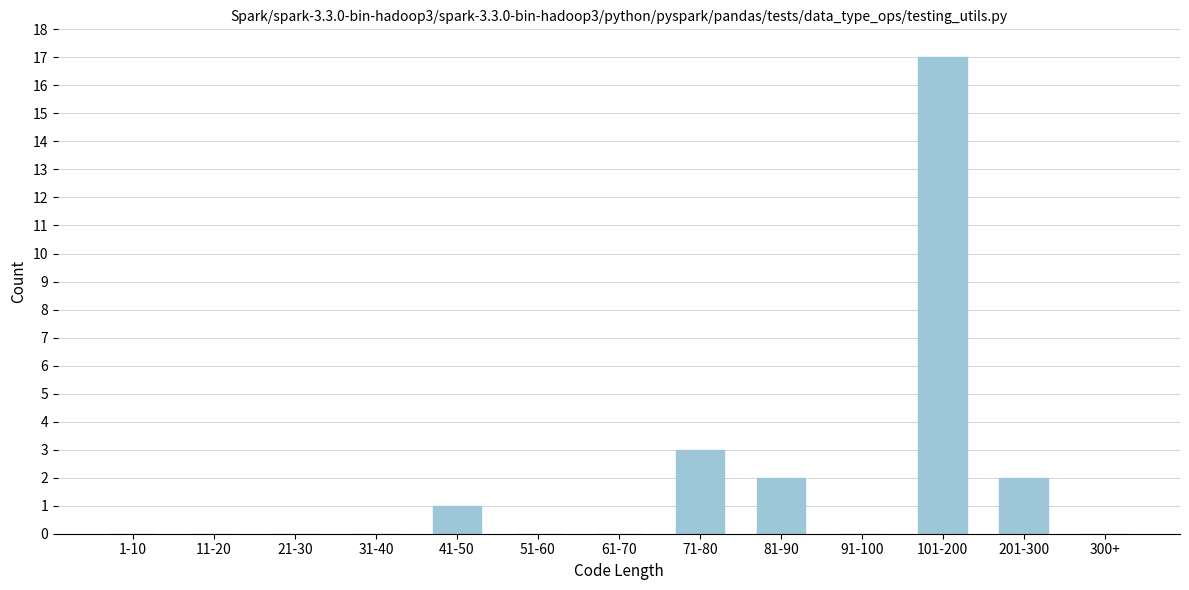

Reading left to right, transcribe all the data shown in this chart.

1-10=0	11-20=0	21-30=0	31-40=0	41-50=1	51-60=0	61-70=0	71-80=3	81-90=2	91-100=0	101-200=17	201-300=2	300+=0